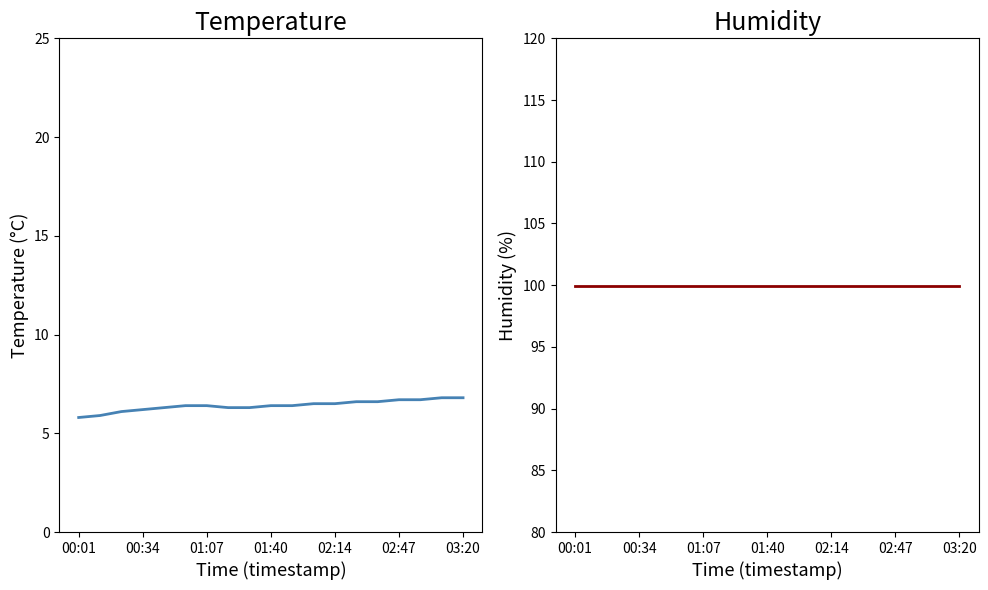

True or false: humidity and temperature cross at least once.

False